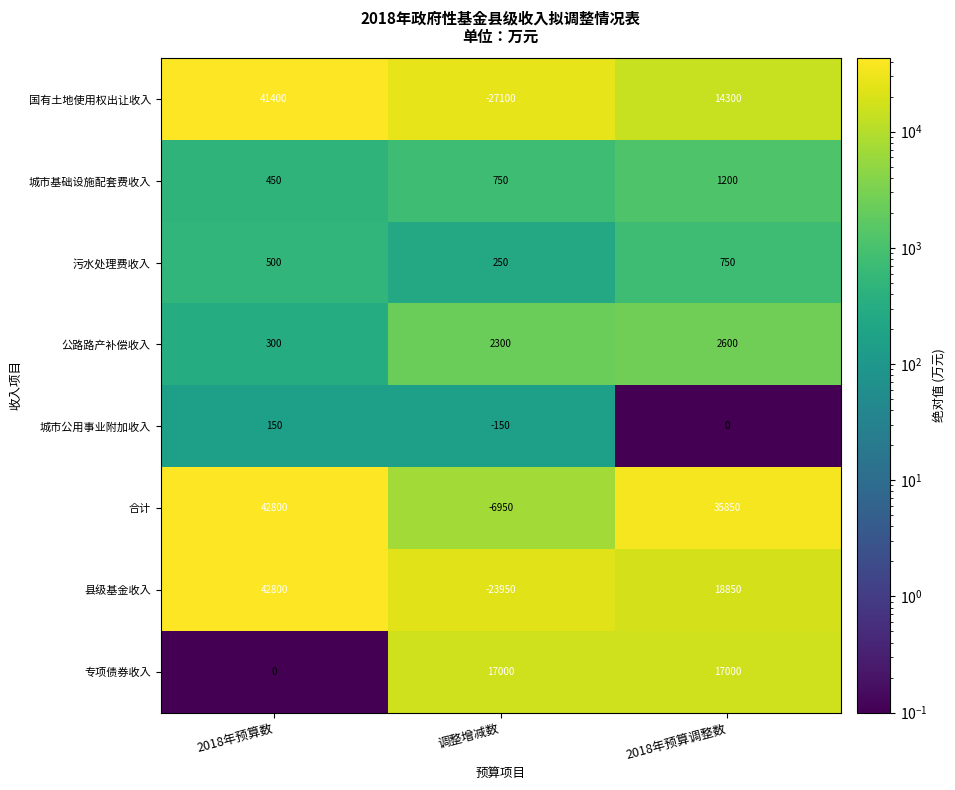

Which series has the largest total across all categories?

合计